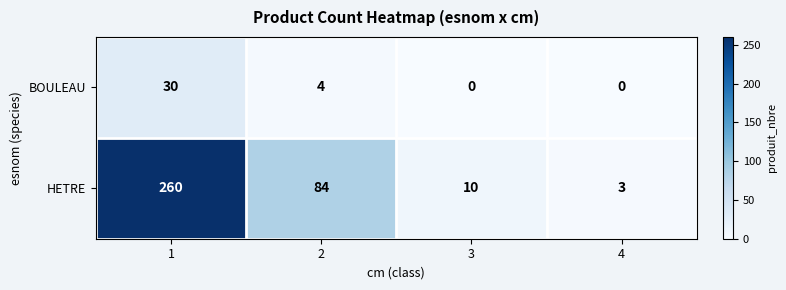

What is the sum of the BOULEAU values at 1 and 4?

30